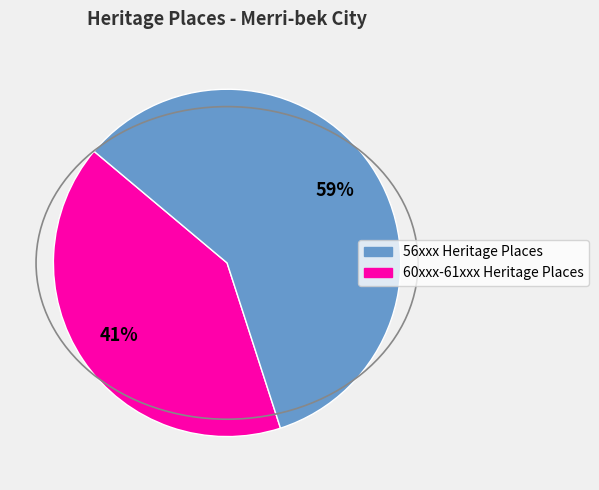

To the nearest percent, what is the average slice percentage?

50%